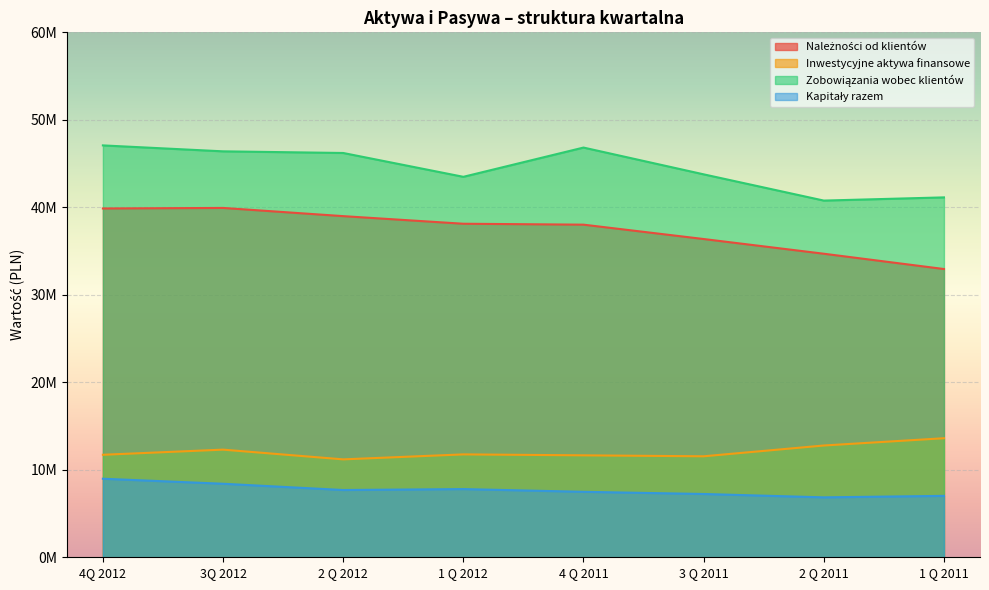

What is the highest value of the Zobowiązania wobec klientów series?

47077094